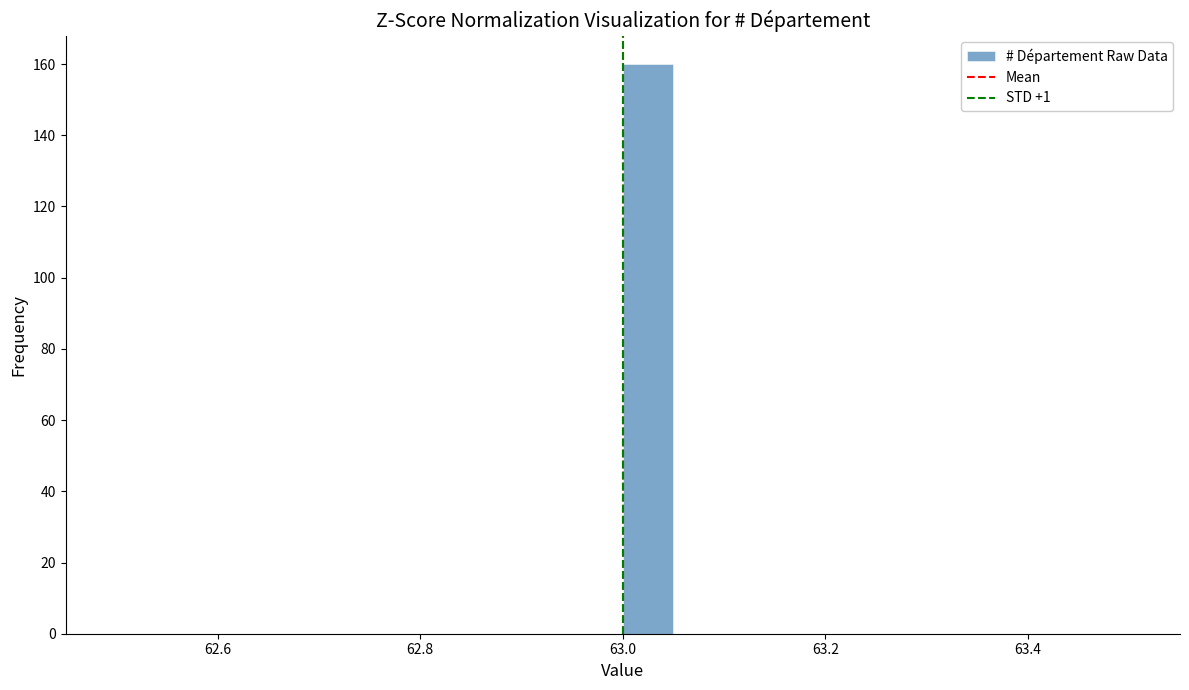

Read against the x-axis, roughly where is the centre of the tallest bar?

63.02